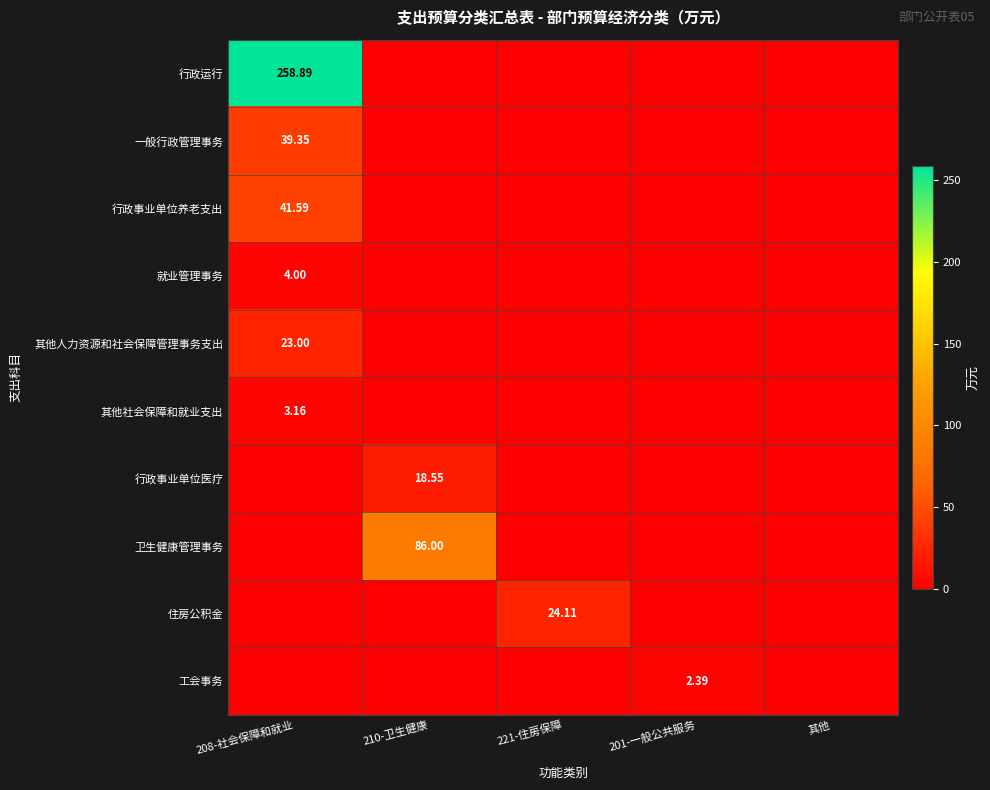

True or false: 其他人力资源和社会保障管理事务支出 has a value of 0.0 at 其他.

True